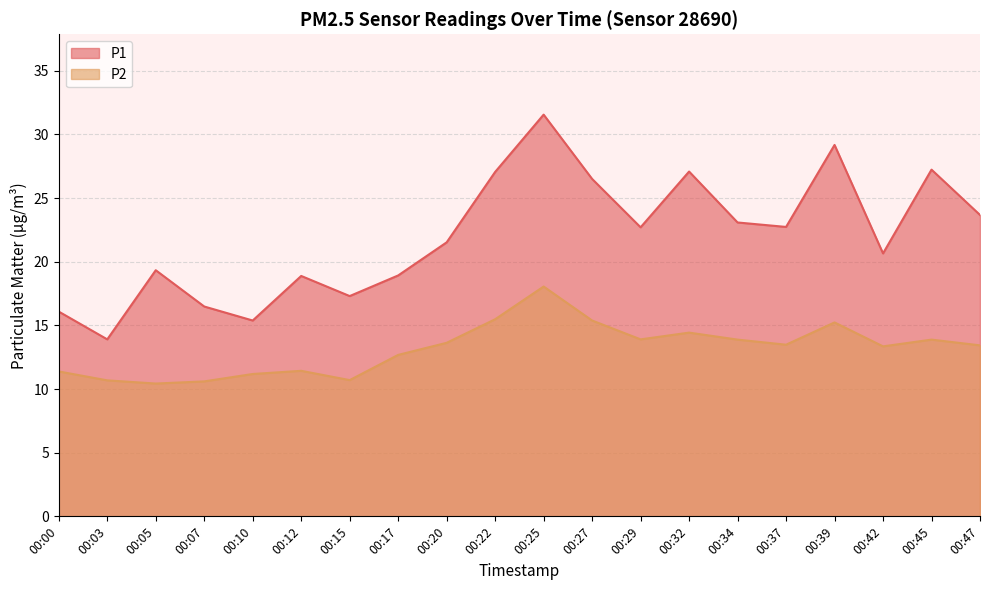

What is the total value across all series at 00:17?

31.6